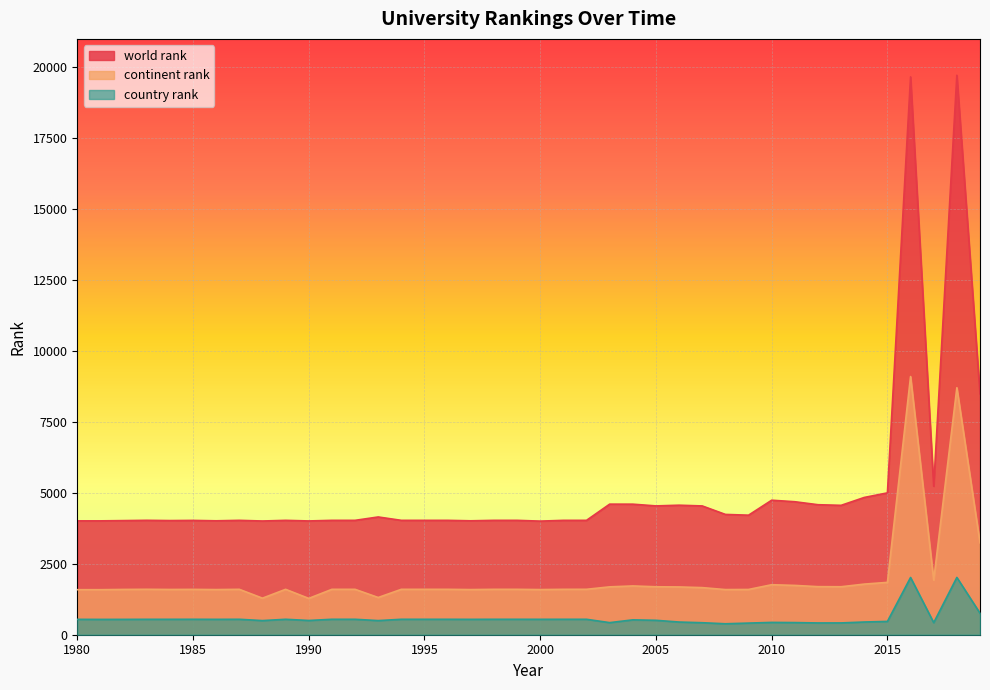

Does the chart display data point markers on the line(s)?

No